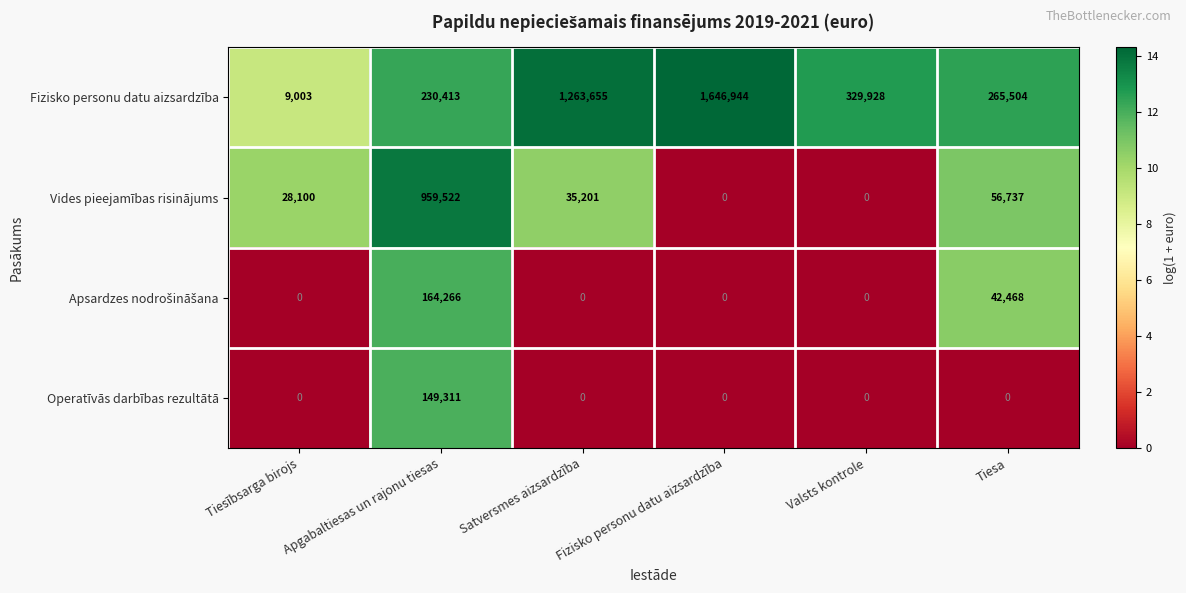

True or false: Fizisko personu datu aizsardzība has a value of 1975694 at Satversmes aizsardzība.

False